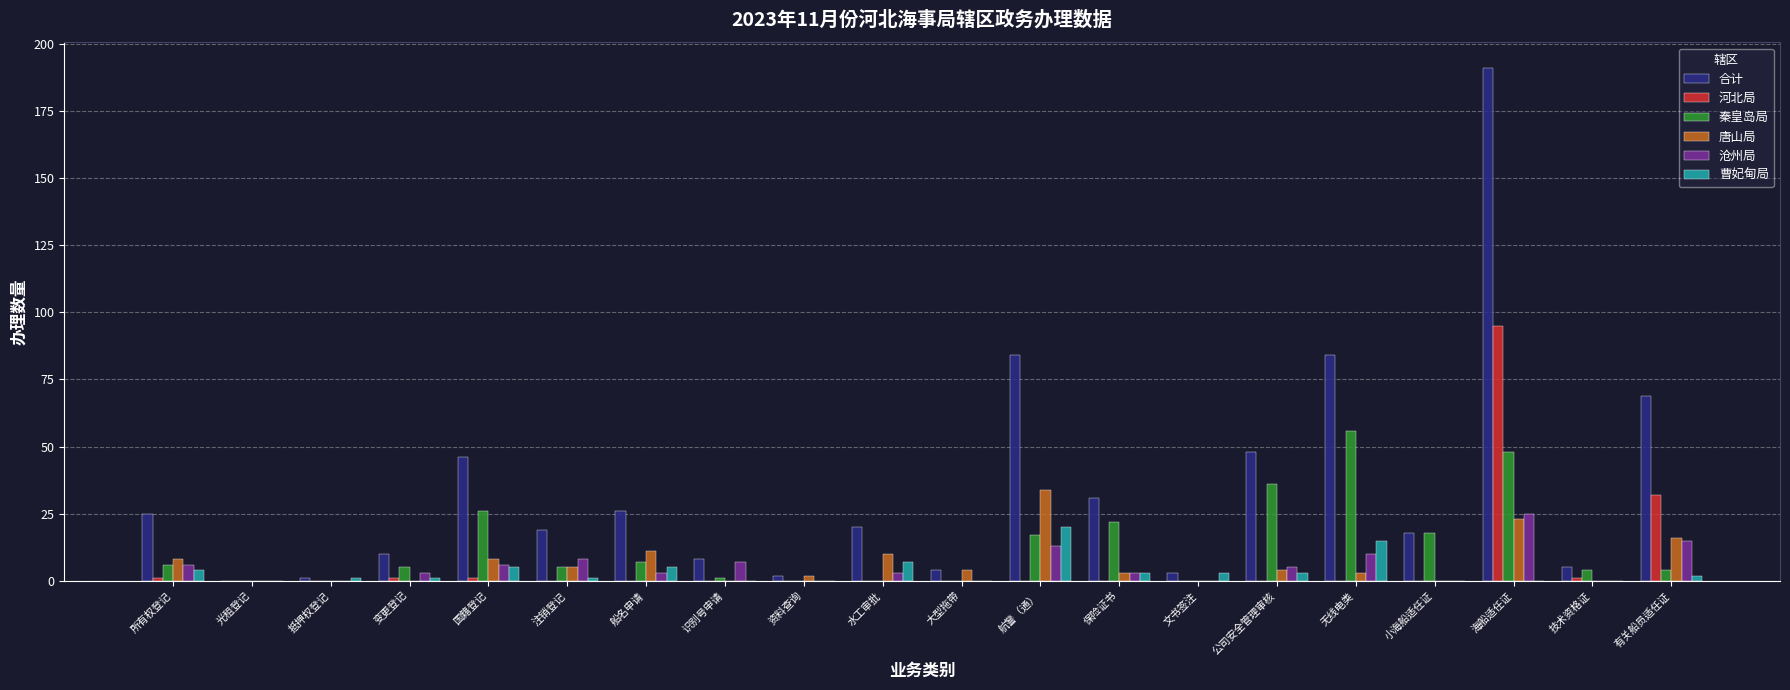

How many categories are shown in the chart?

20